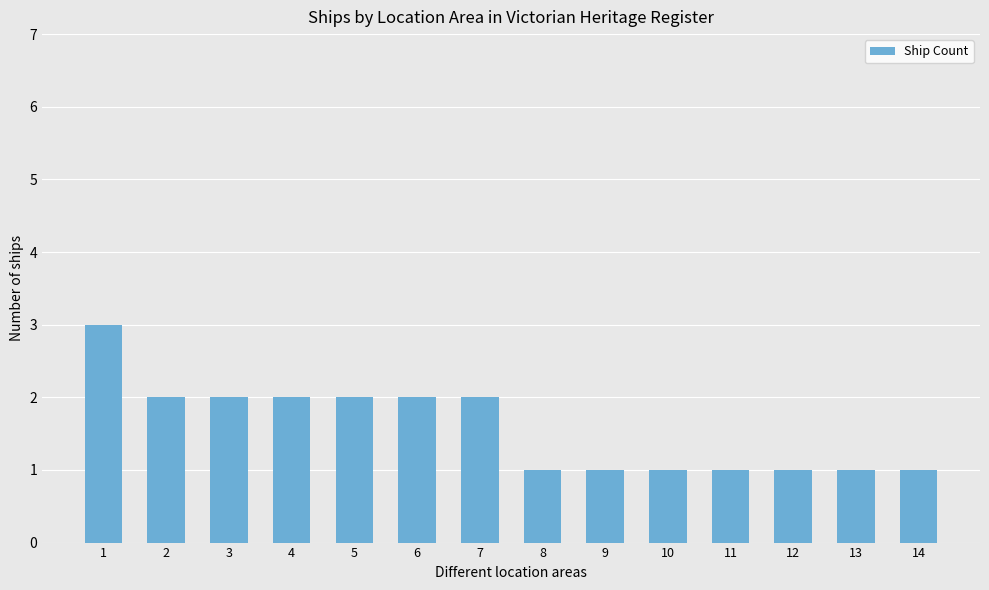

How many values are below 2?

7